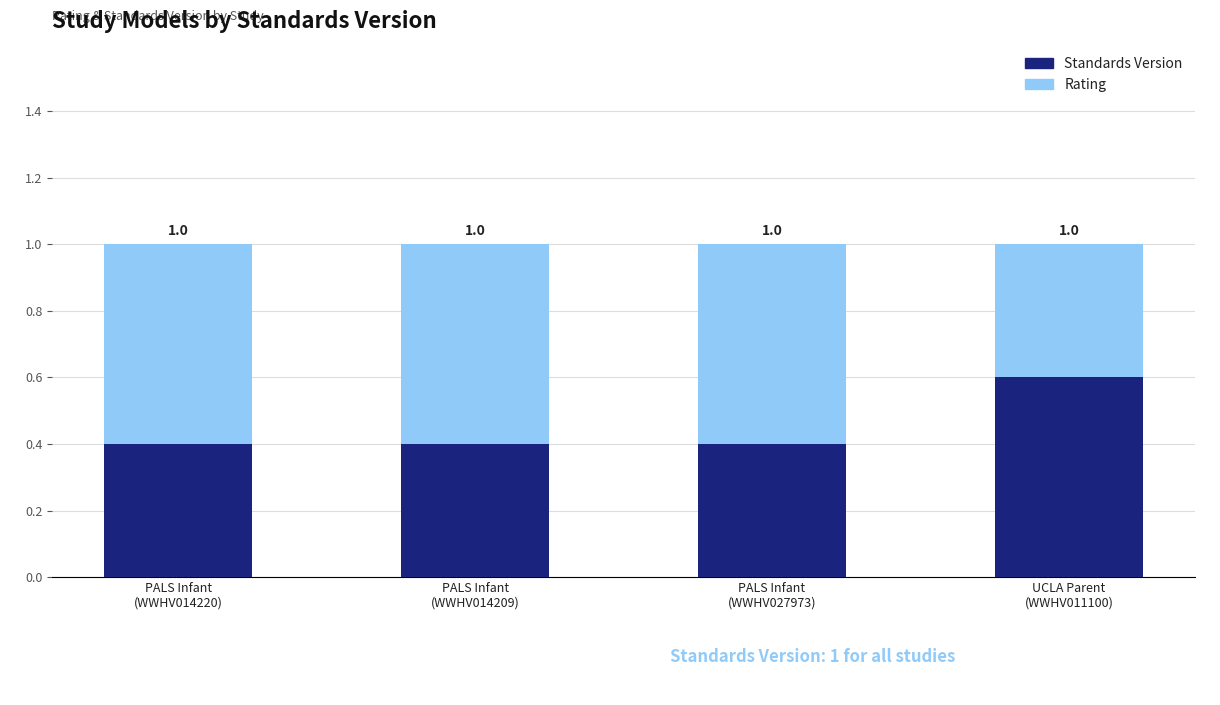

What is the difference between the maximum and minimum values in the Rating series?

0.2